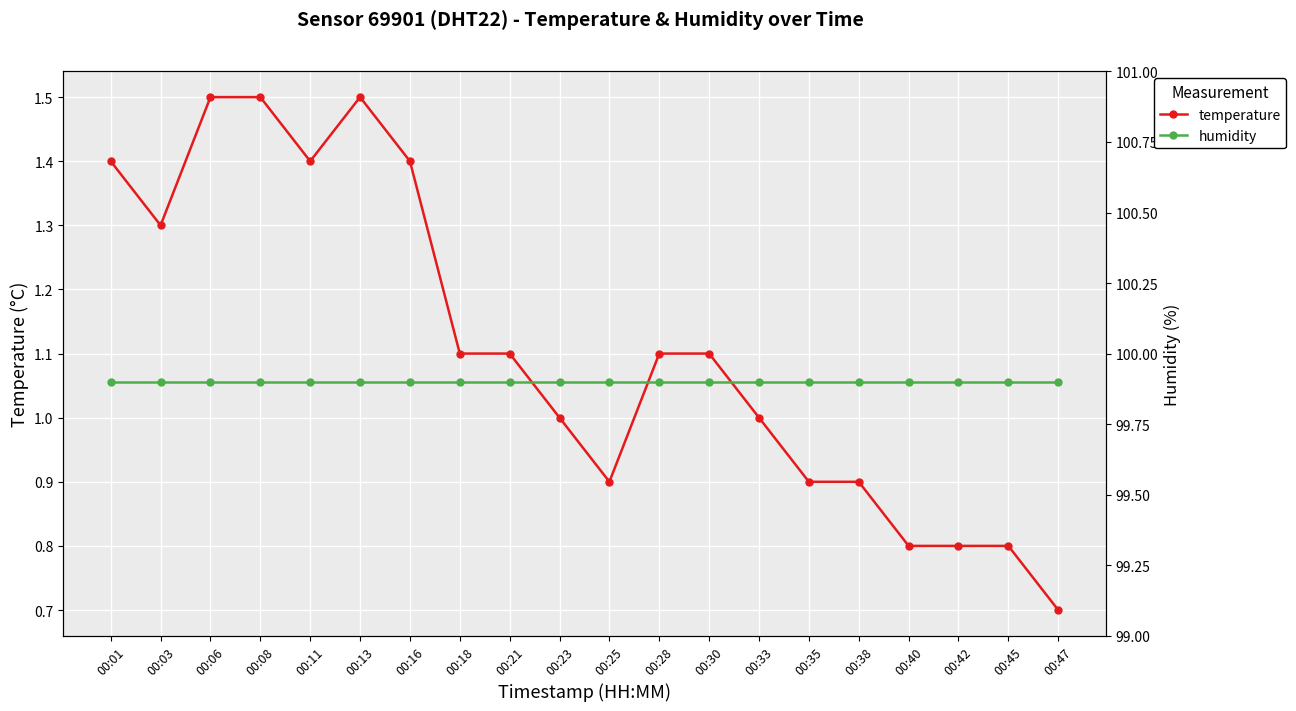

List the series in order of their overall mean, lowest first.

temperature, humidity